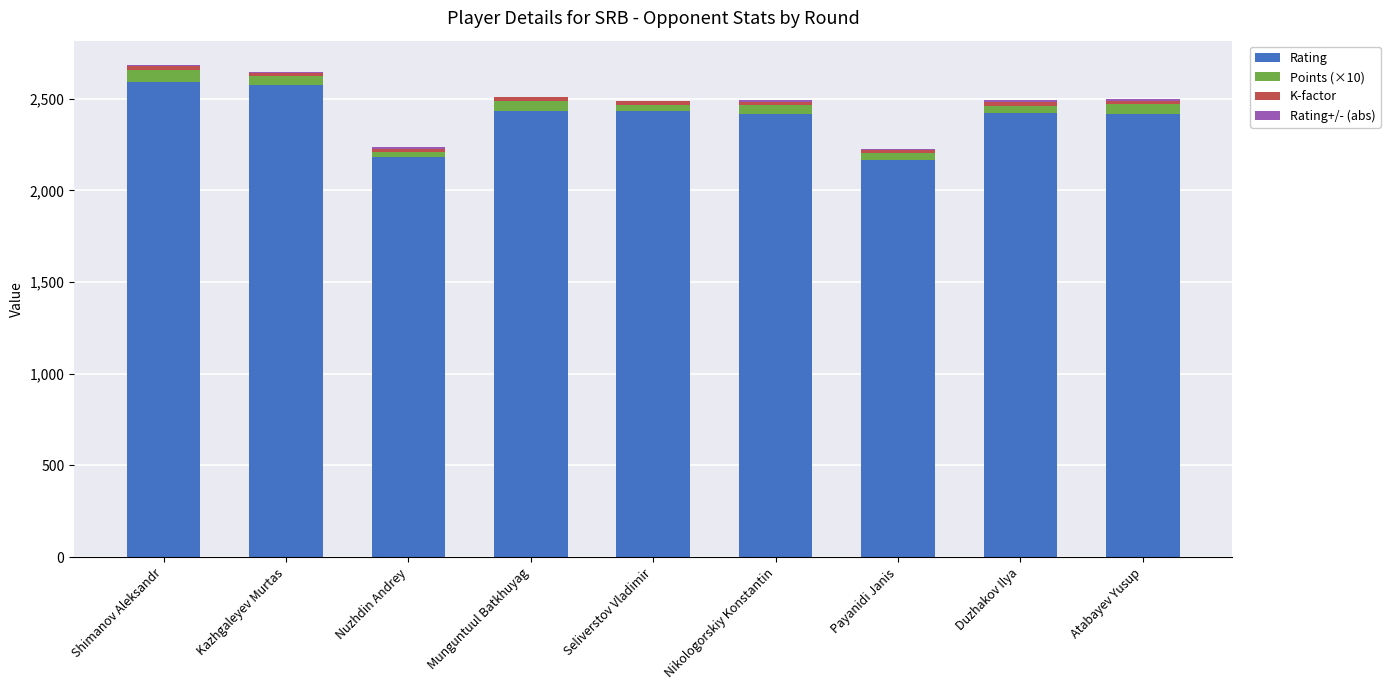

What is the total value across all series at Duzhakov Ilya?

2492.8